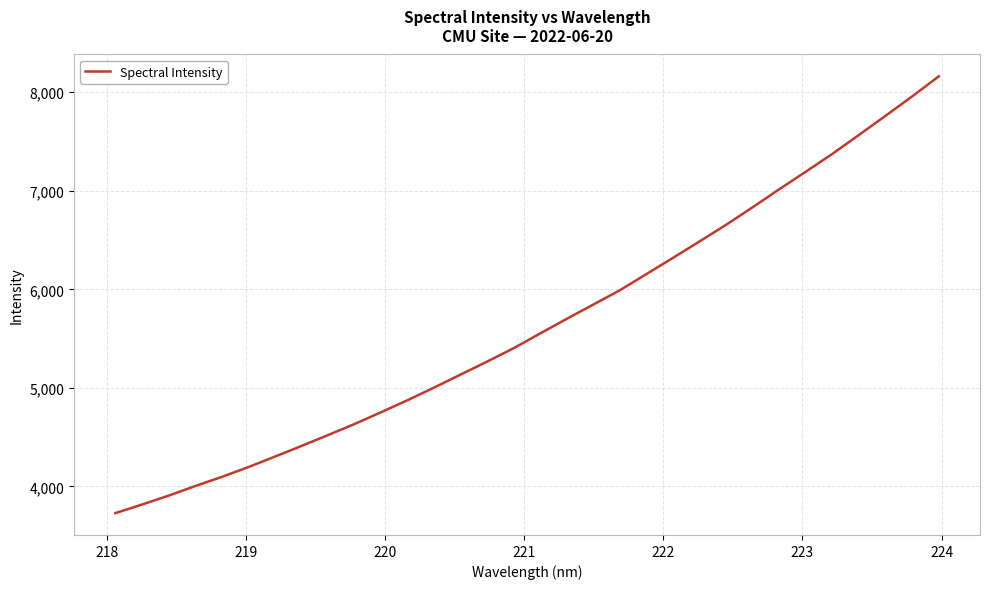

What is the difference between the maximum and minimum values?

4433.4